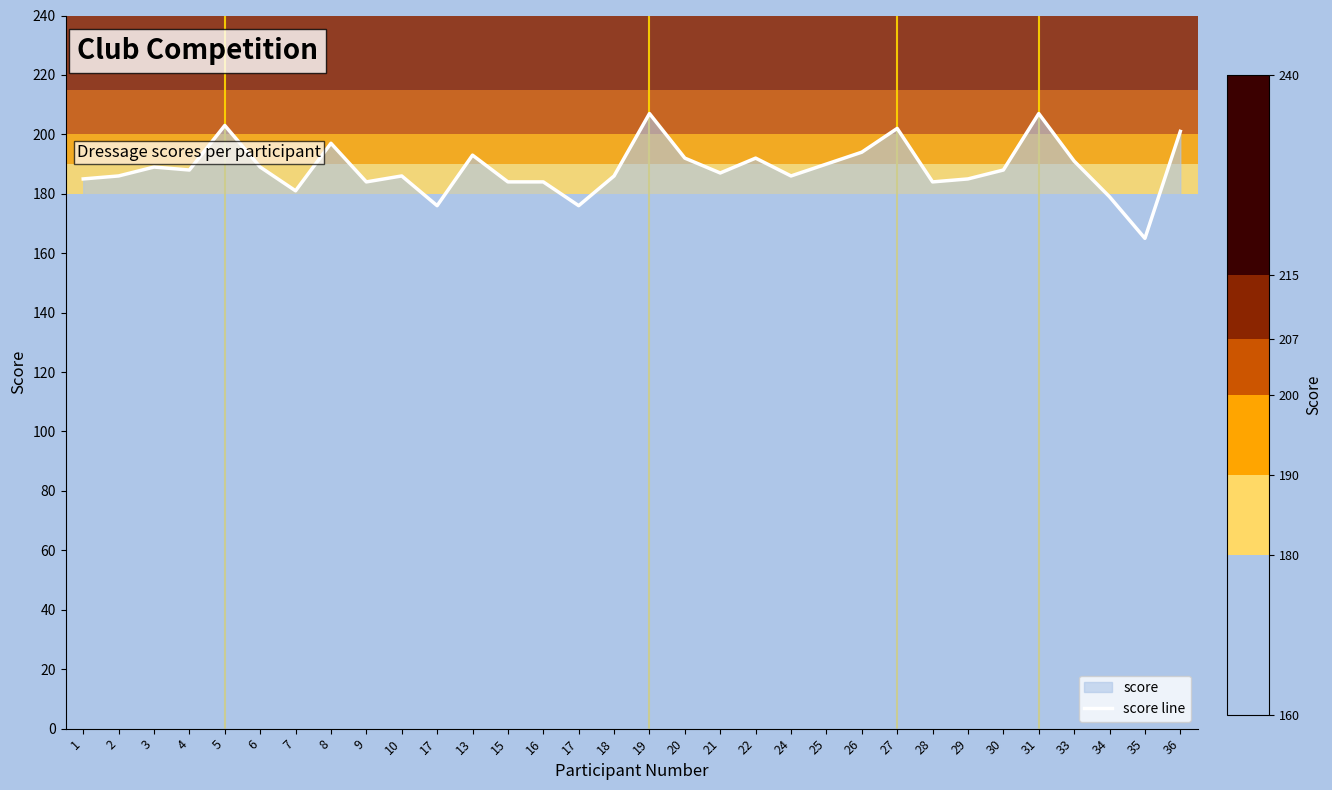

What is the sum of all values?

6037